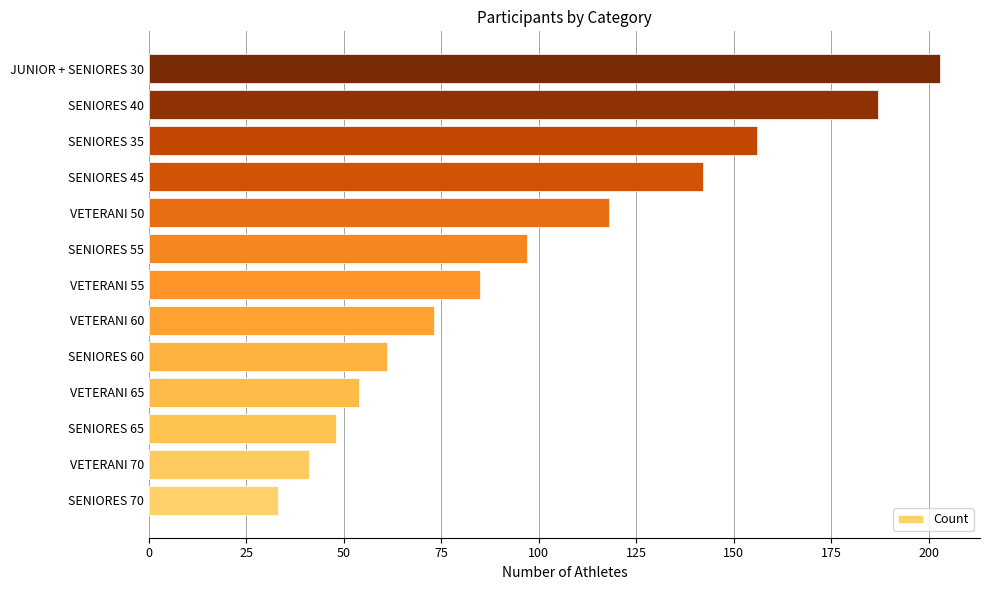

Rank the categories by value from lowest to highest.

SENIORES 70, VETERANI 70, SENIORES 65, VETERANI 65, SENIORES 60, VETERANI 60, VETERANI 55, SENIORES 55, VETERANI 50, SENIORES 45, SENIORES 35, SENIORES 40, JUNIOR + SENIORES 30